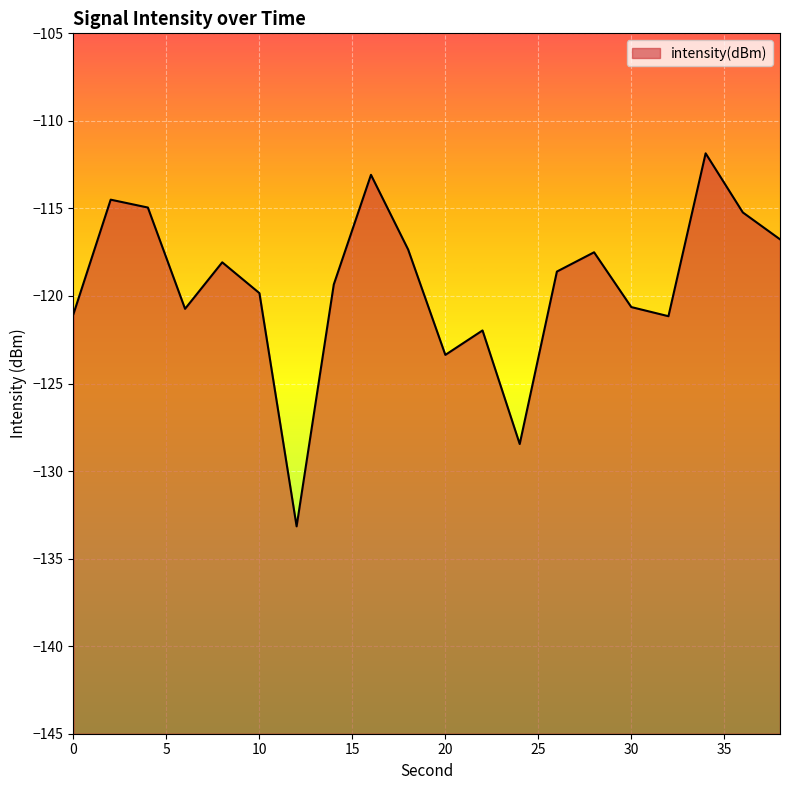

Does the chart display data point markers on the line(s)?

No